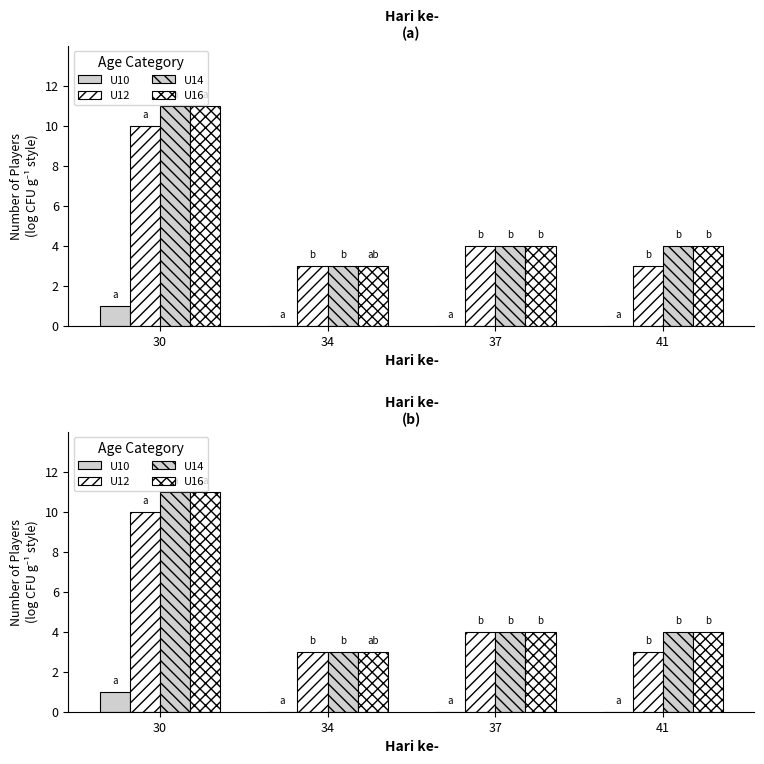

Between 34 and 37, which series saw the biggest shift?

U12